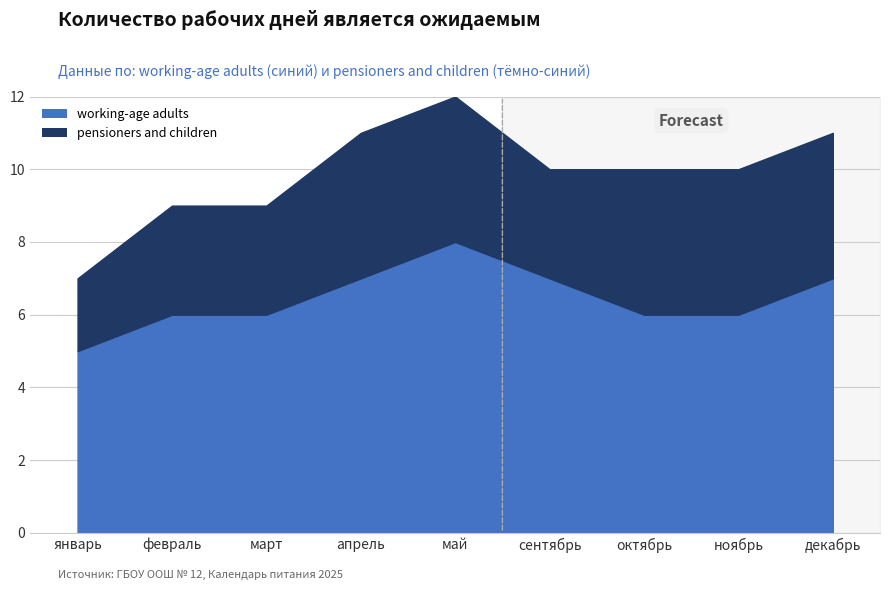

Reading left to right, list all the values displayed in this chart.

январь=5	февраль=6	март=6	апрель=7	май=8	сентябрь=7	октябрь=6	ноябрь=6	декабрь=7